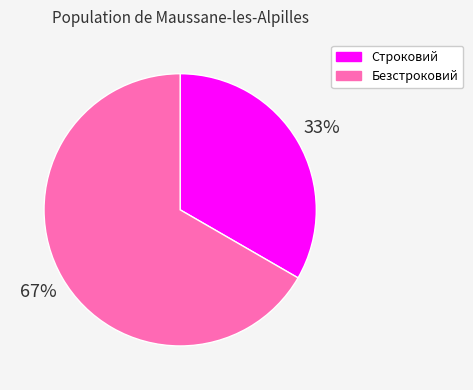

To the nearest percent, what is the combined percentage of Строковий and Безстроковий?

100%